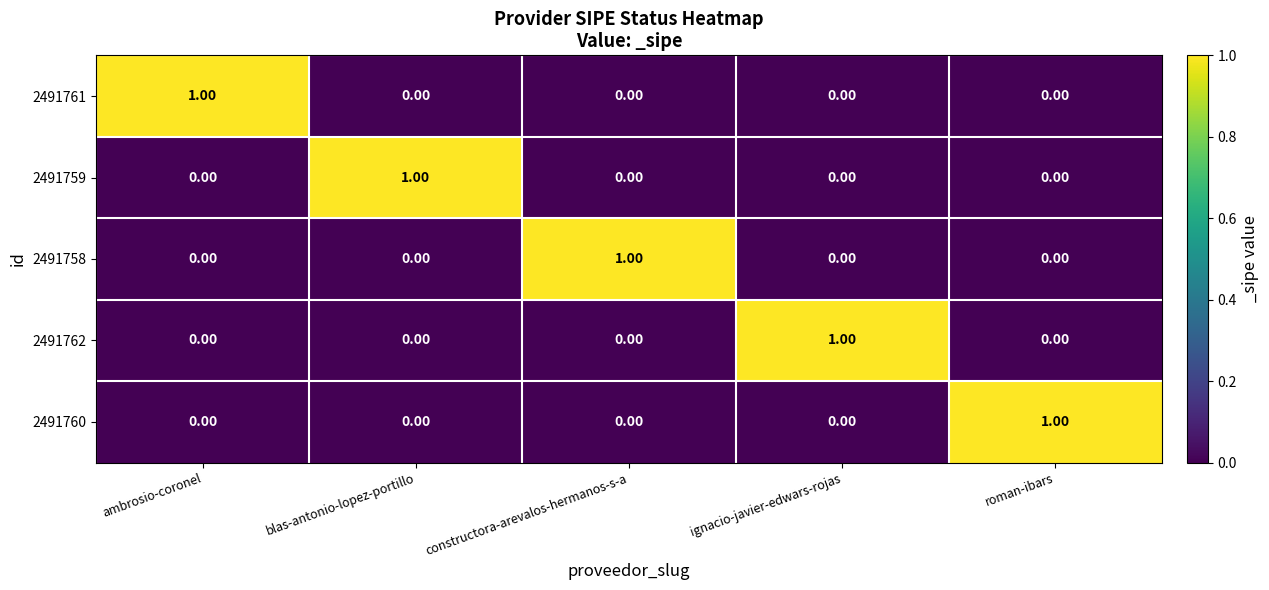

How many values in the 2491762 series exceed 0?

1